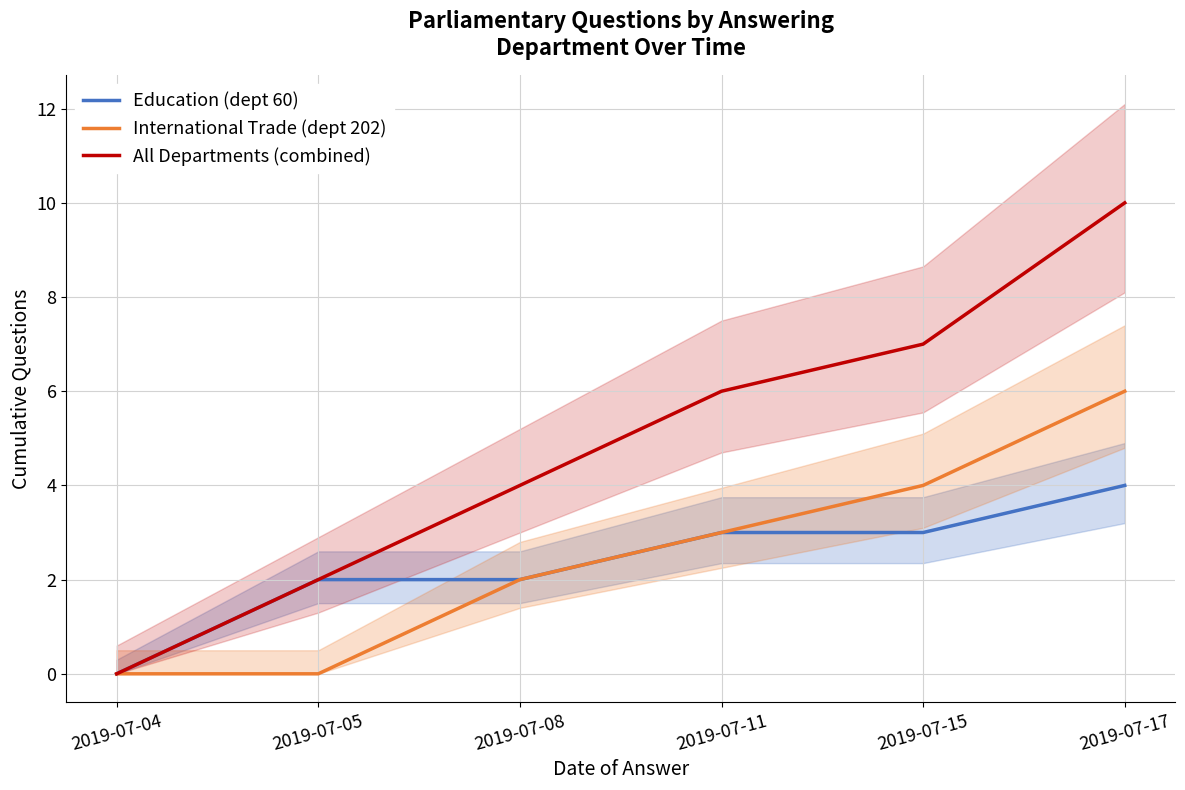

True or false: All Departments (combined) and International Trade (dept 202) cross at least once.

False